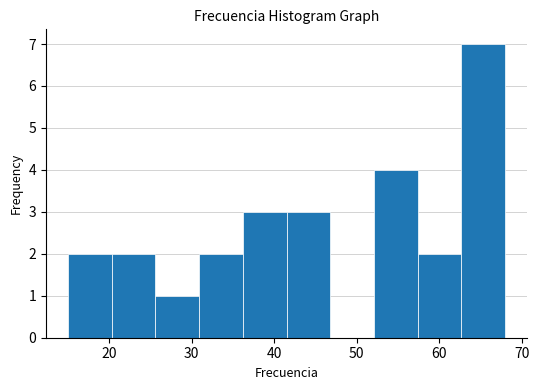

Reading left to right, list every bar in this chart as the range it spans on the x-axis followed by its height. Neither the bar edges nor the heights are printed on the chart, so give them approximately, as read against the axes.

15.0 to 20.3: 2
20.3 to 25.6: 2
25.6 to 30.9: 1
30.9 to 36.2: 2
36.2 to 41.5: 3
41.5 to 46.8: 3
46.8 to 52.1: 0
52.1 to 57.4: 4
57.4 to 62.7: 2
62.7 to 68.0: 7